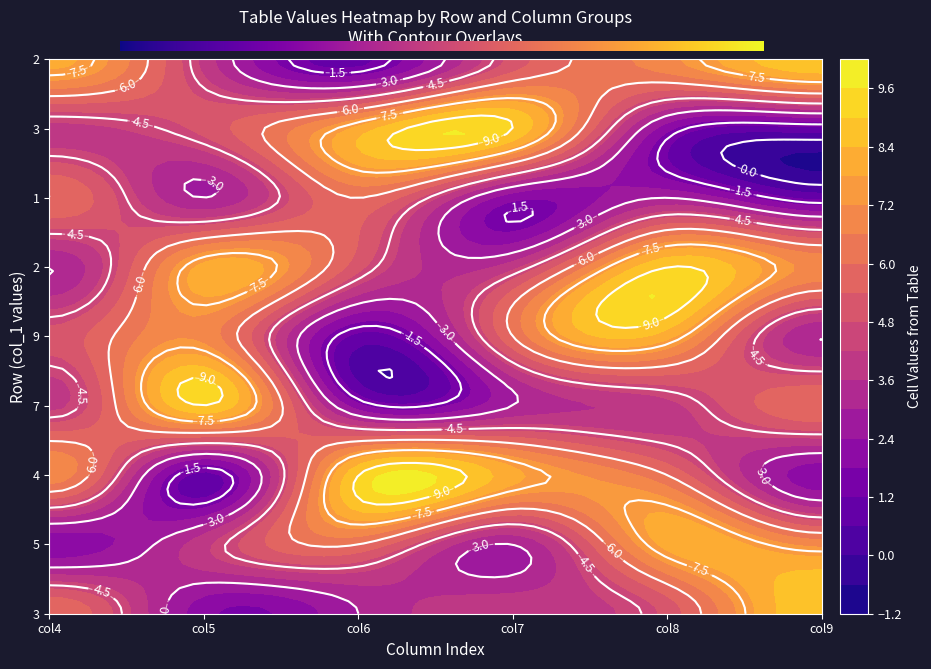

What is the highest value of the 5 series?

9